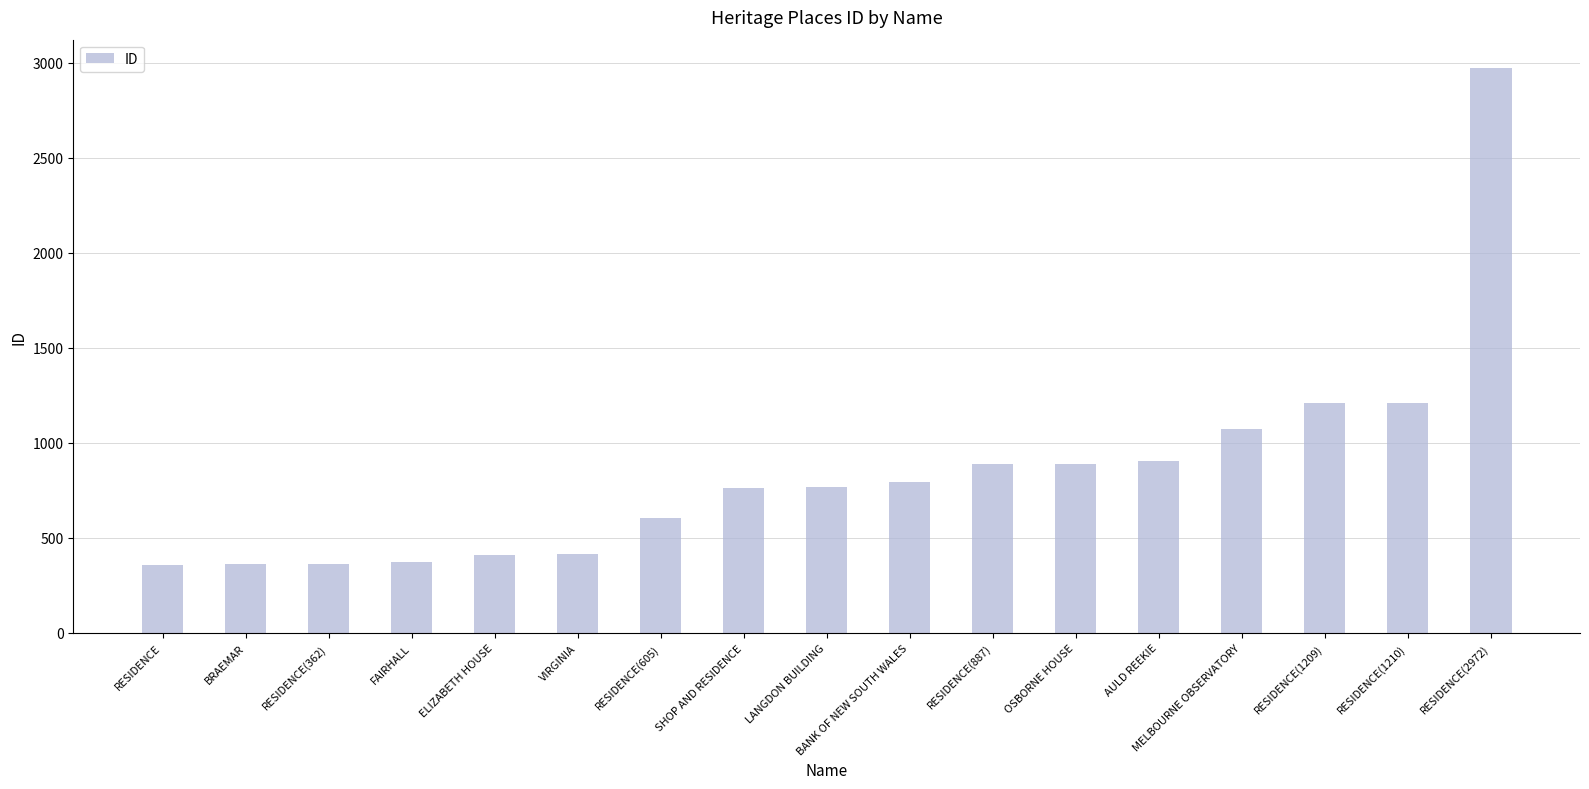

Does the chart contain any negative values?

No